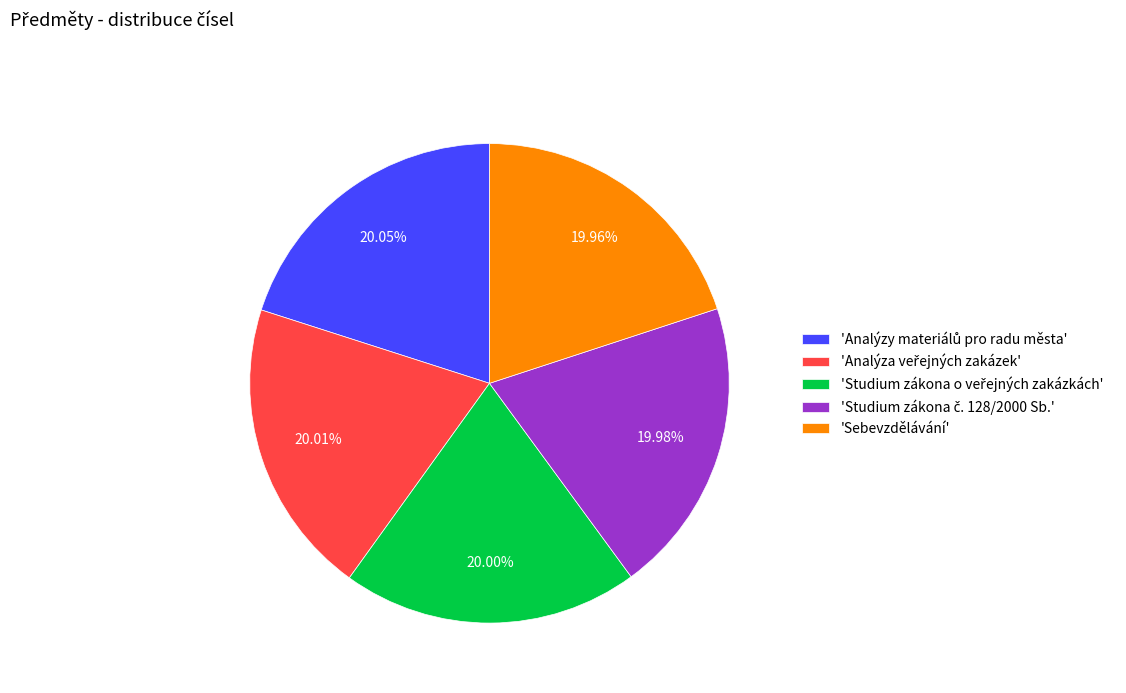

Is there any slice that represents more than half of the pie?

No